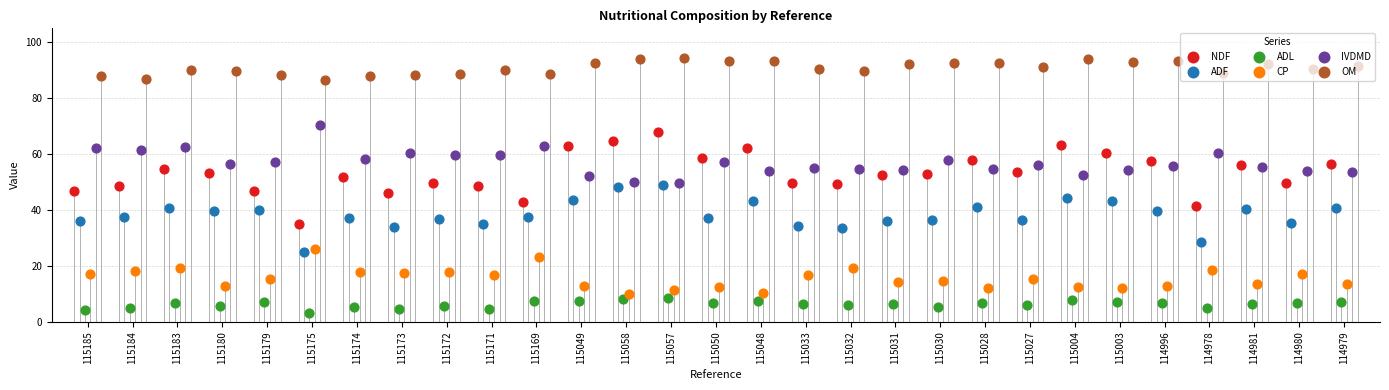

At which category is the sum across all series the highest?

115057